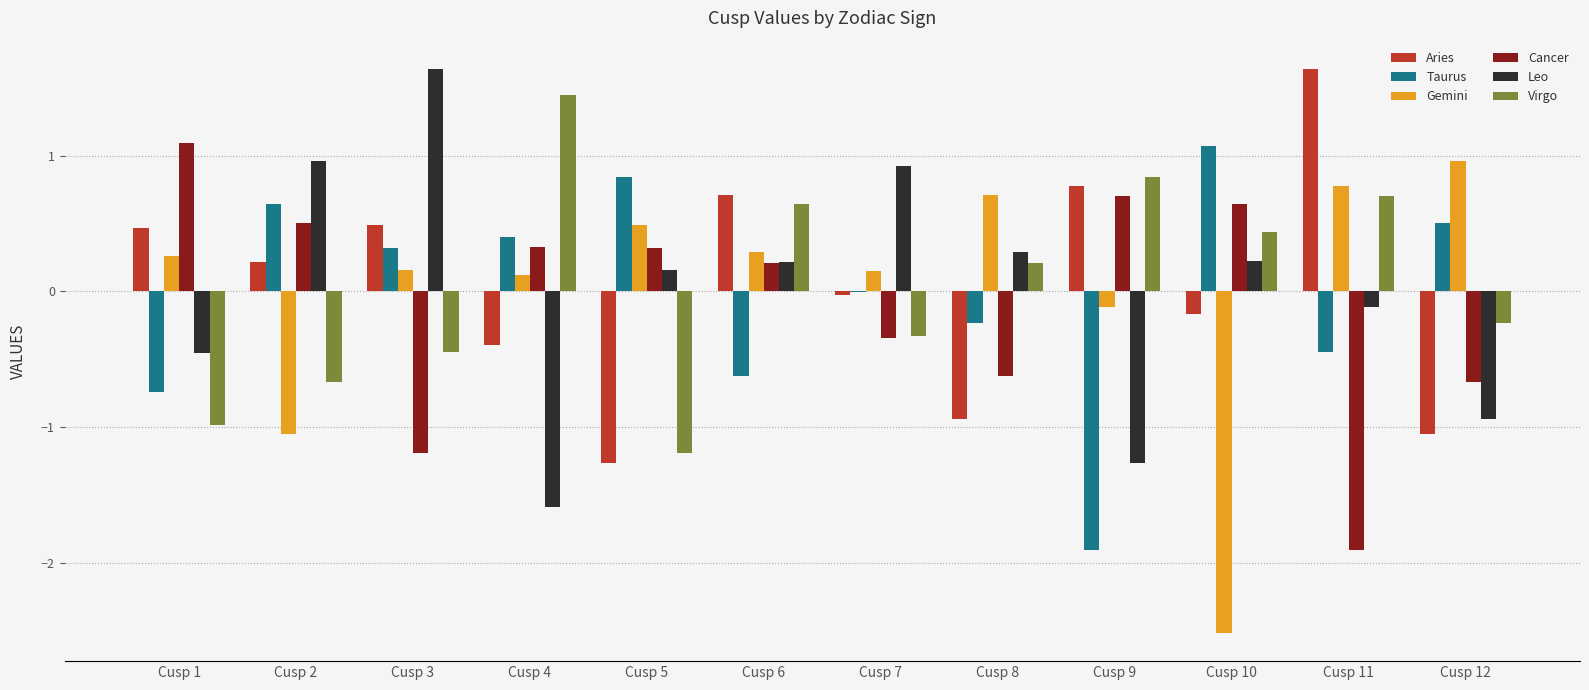

True or false: Cancer has a value of -0.5 at Cusp 3.

False